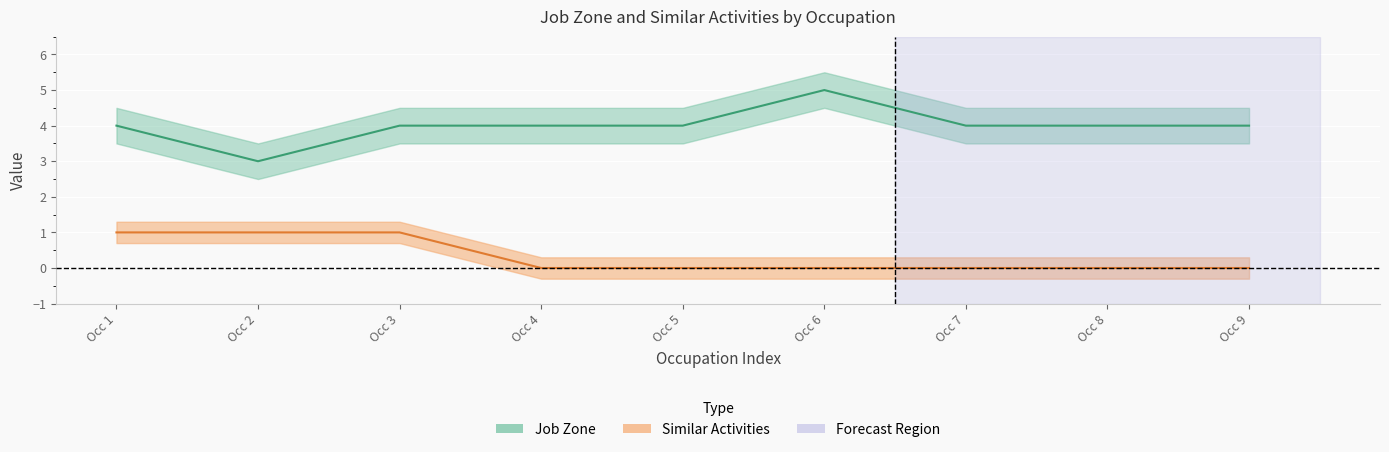

How many values in the Similar Activities series exceed 0?

3